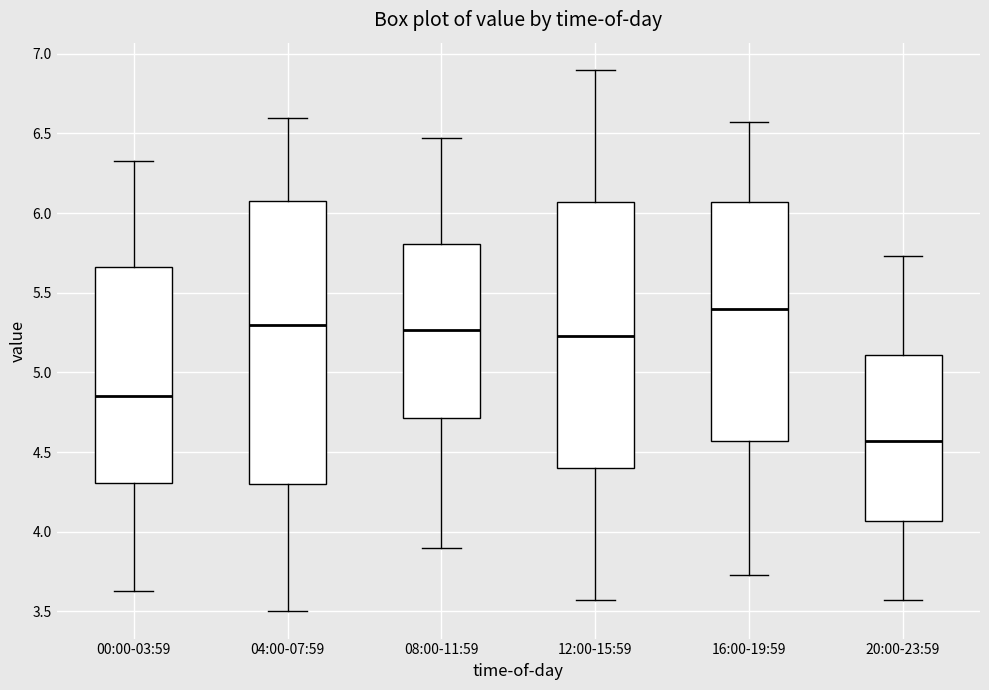

Reading left to right, transcribe this box plot: for each box, give where its median line is, the range the box spans, and where its two whiskers end, as read against the y-axis. The values are not printed on the chart, so give them approximately, as read against the axis.

00:00-03:59: median 4.85, box 4.30 to 5.65, whiskers 3.65 to 6.35
04:00-07:59: median 5.30, box 4.30 to 6.10, whiskers 3.50 to 6.60
08:00-11:59: median 5.25, box 4.70 to 5.80, whiskers 3.90 to 6.45
12:00-15:59: median 5.25, box 4.40 to 6.05, whiskers 3.55 to 6.90
16:00-19:59: median 5.40, box 4.55 to 6.05, whiskers 3.75 to 6.55
20:00-23:59: median 4.55, box 4.05 to 5.10, whiskers 3.55 to 5.75